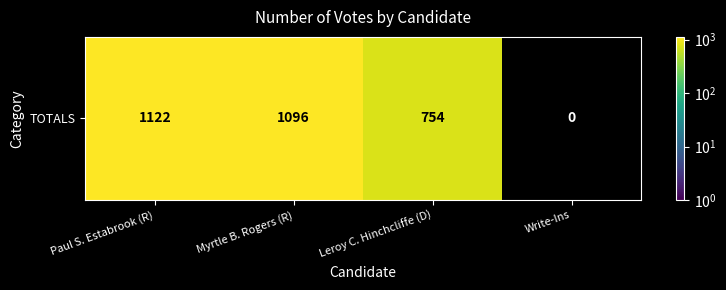

List the labels in order of value, largest first.

Paul S. Estabrook (R), Myrtle B. Rogers (R), Leroy C. Hinchcliffe (D), Write-Ins